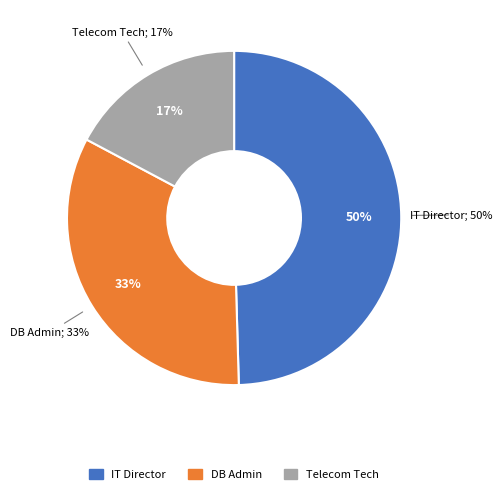

What percentage is the Telecommunications Technician slice, to the nearest percent?

17%